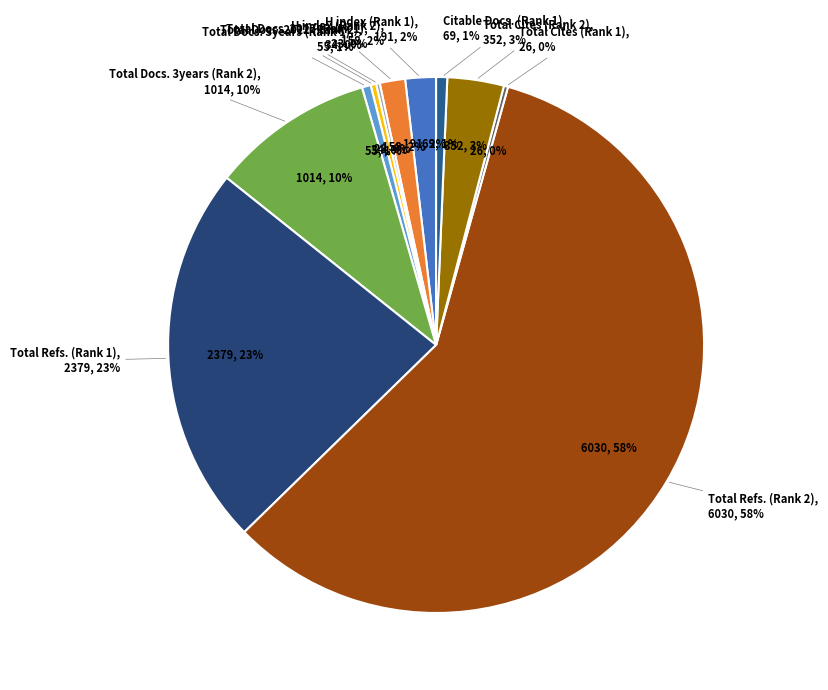

Does any single category account for the majority?

Yes